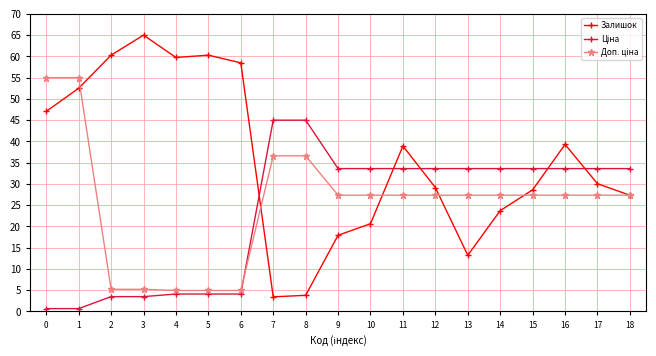

What is the maximum value shown in the chart?

65.0